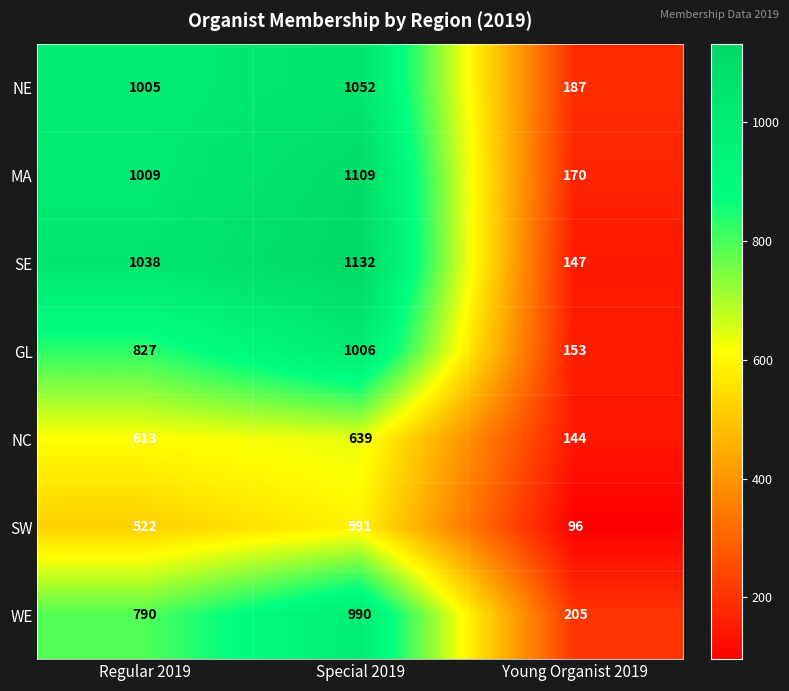

At which label is SE closest to 639?

Regular 2019